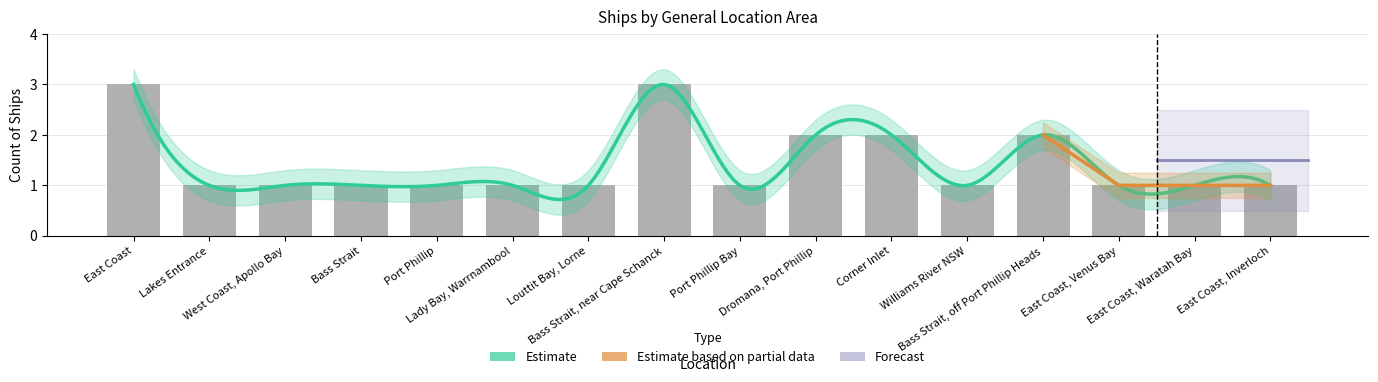

Reading left to right, extract all data points from this chart.

East Coast=3	Lakes Entrance=1	West Coast, Apollo Bay=1	Bass Strait=1	Port Phillip=1	Lady Bay, Warrnambool=1	Louttit Bay, Lorne=1	Bass Strait, near Cape Schanck=3	Port Phillip Bay=1	Dromana, Port Phillip=2	Corner Inlet=2	Williams River NSW=1	Bass Strait, off Port Phillip Heads=2	East Coast, Venus Bay=1	East Coast, Waratah Bay=1	East Coast, Inverloch=1